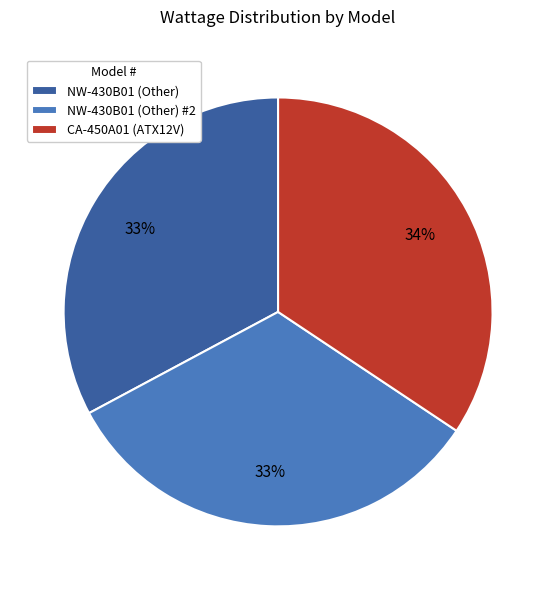

To the nearest percent, what is the average slice percentage?

33%